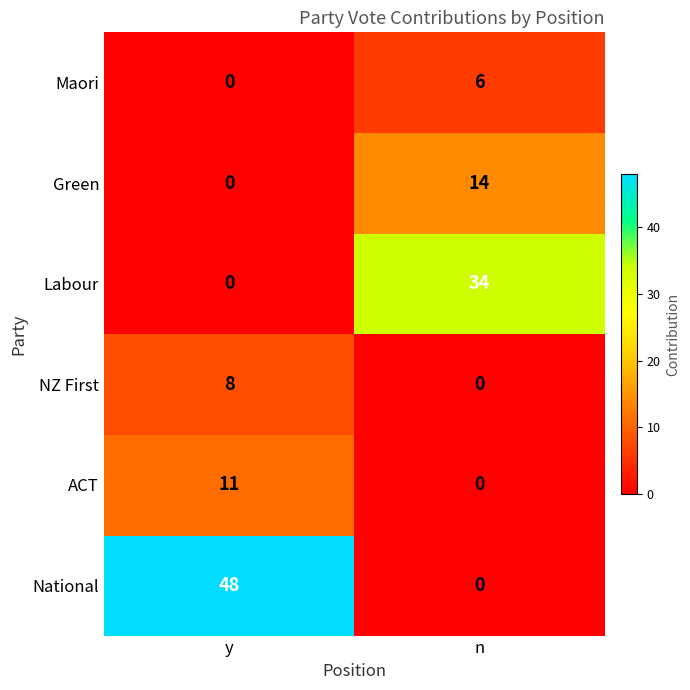

What is the difference between the maximum and minimum values in the Green series?

14